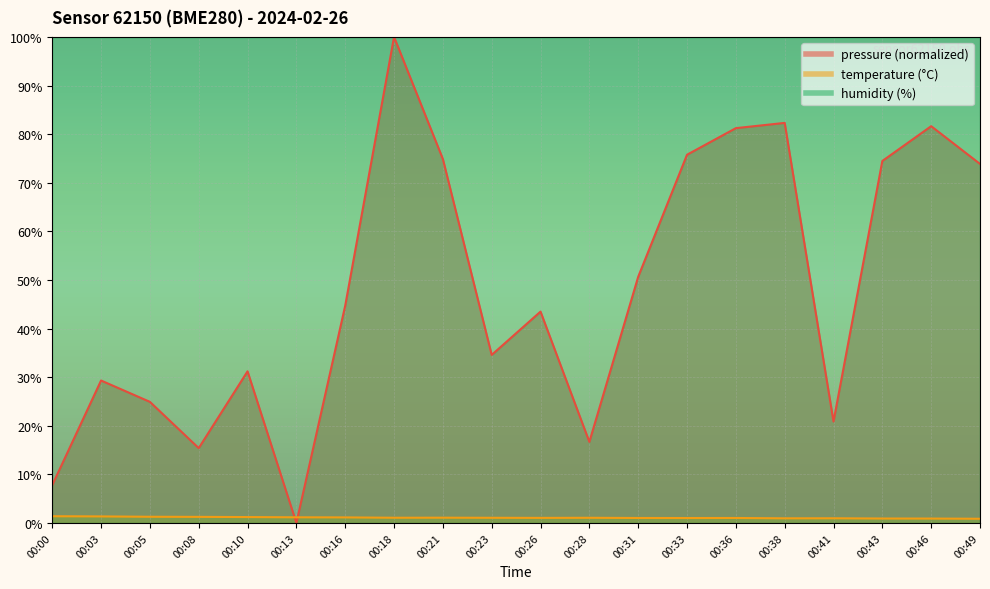

The value of pressure at 00:23 is 53.9. True or false?

False